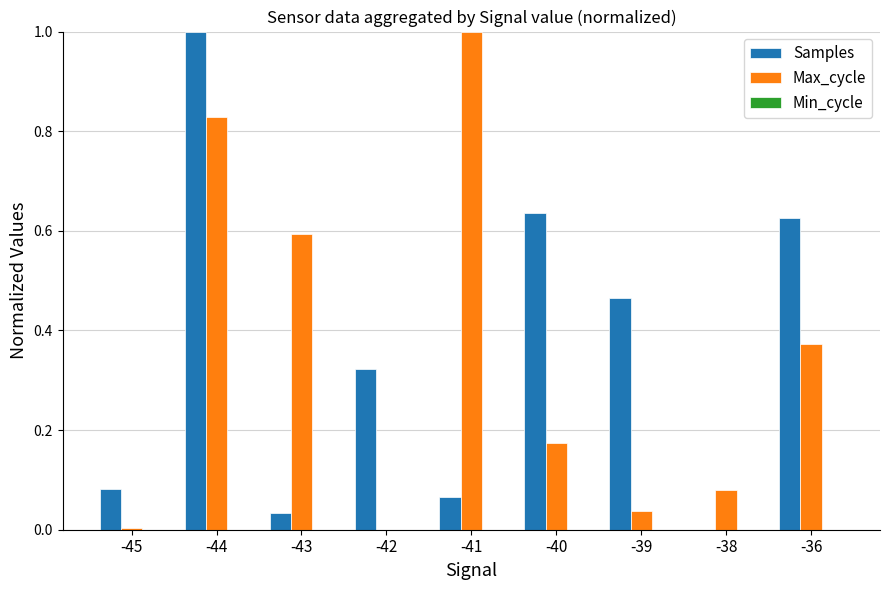

What is the sum of all Max_cycle values?

3.1